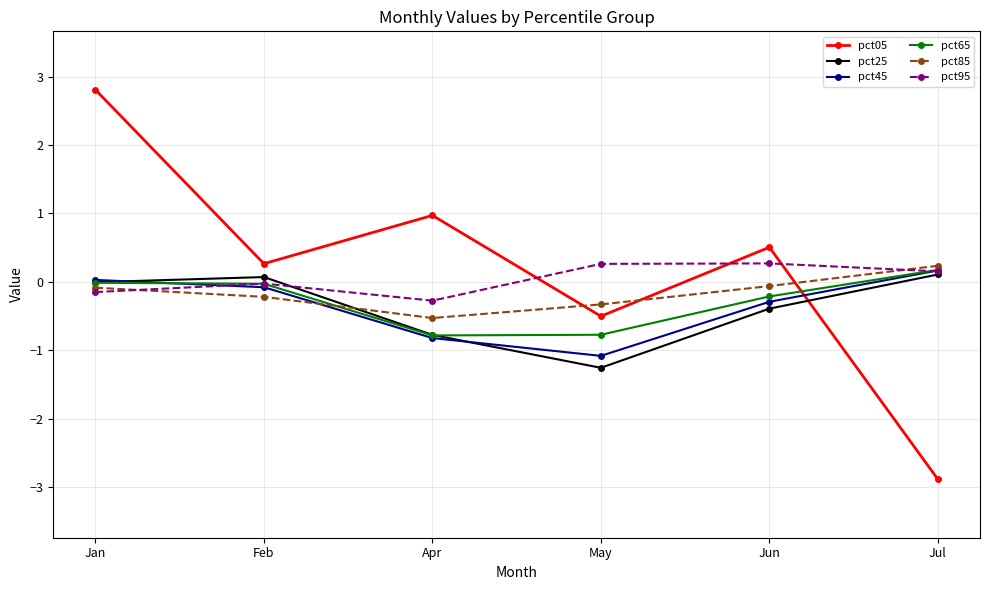

What is the label of the 4th point from the right?

Apr